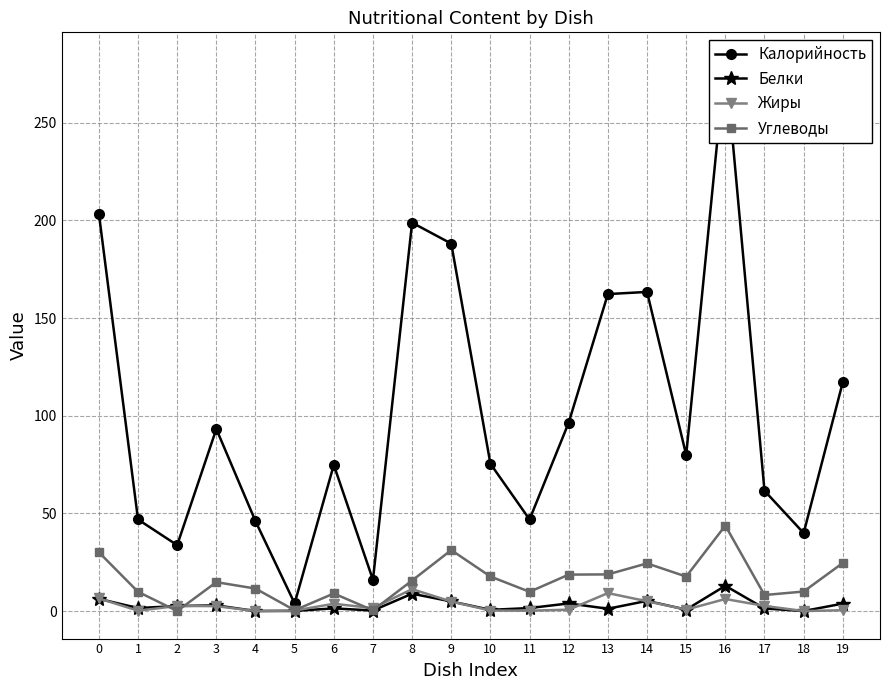

True or false: Жиры has more than 2 points higher than both neighbors.

True